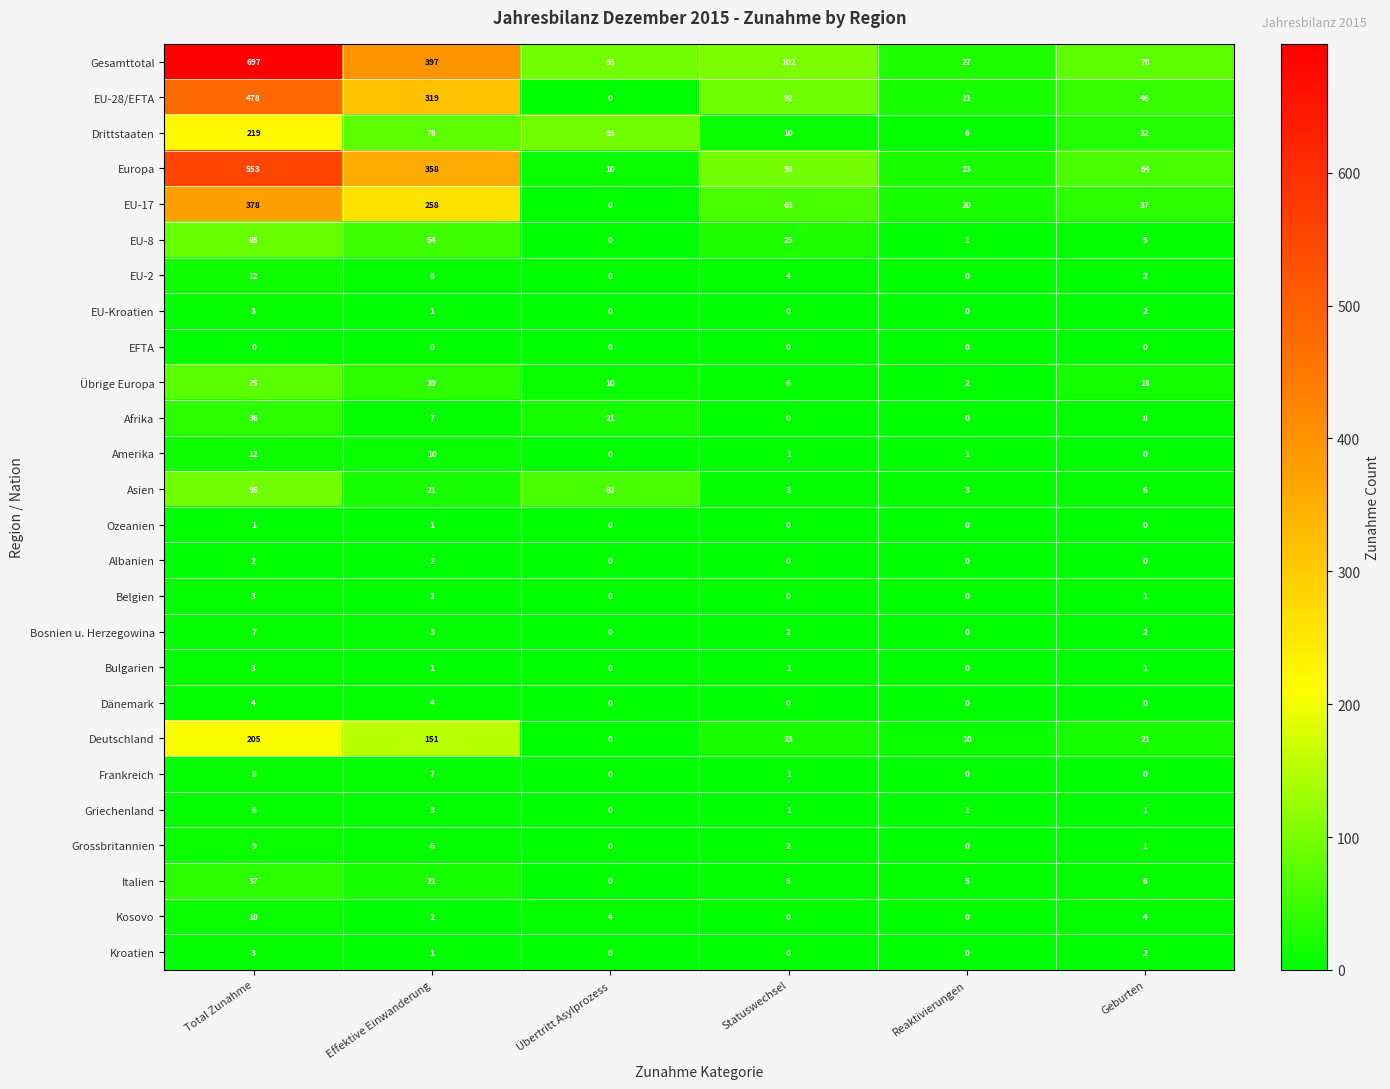

True or false: Übrige Europa has a value of 2 at Reaktivierungen.

True